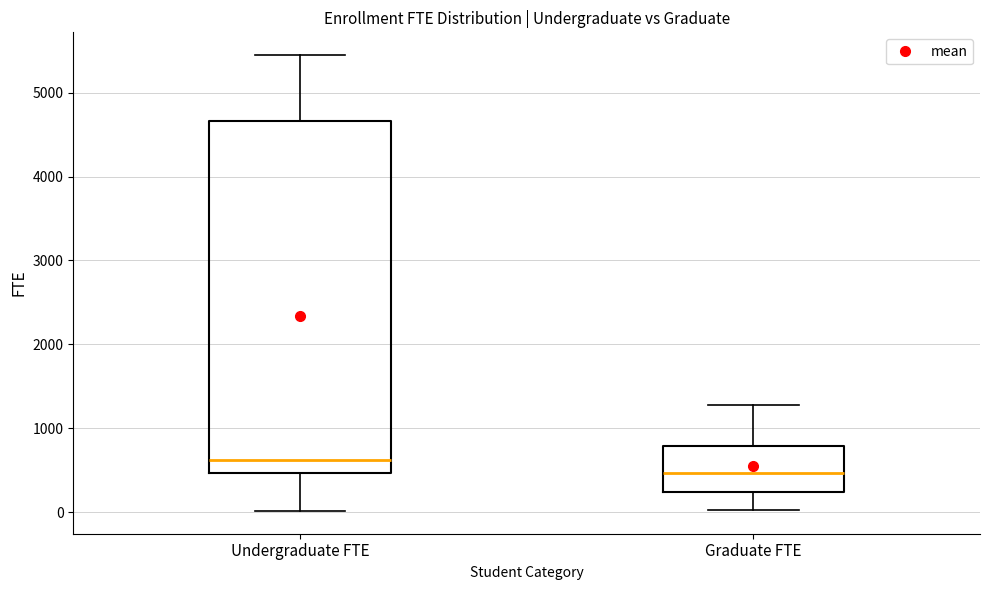

Which box's median line is the lowest?

Graduate FTE